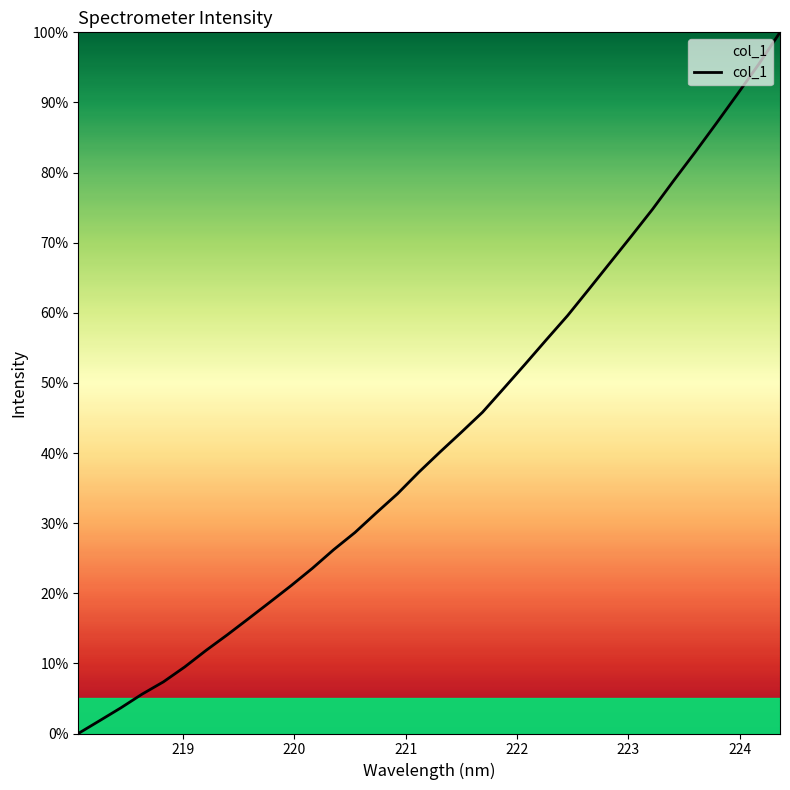

What is the difference between the maximum and minimum values?

100.0